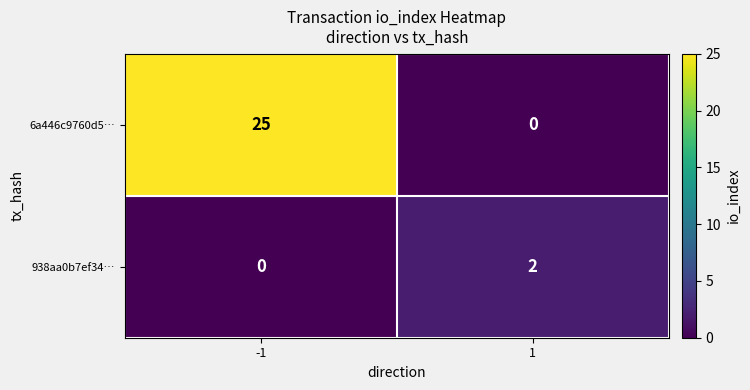

Which series has the largest total across all categories?

6a446c9760d5…